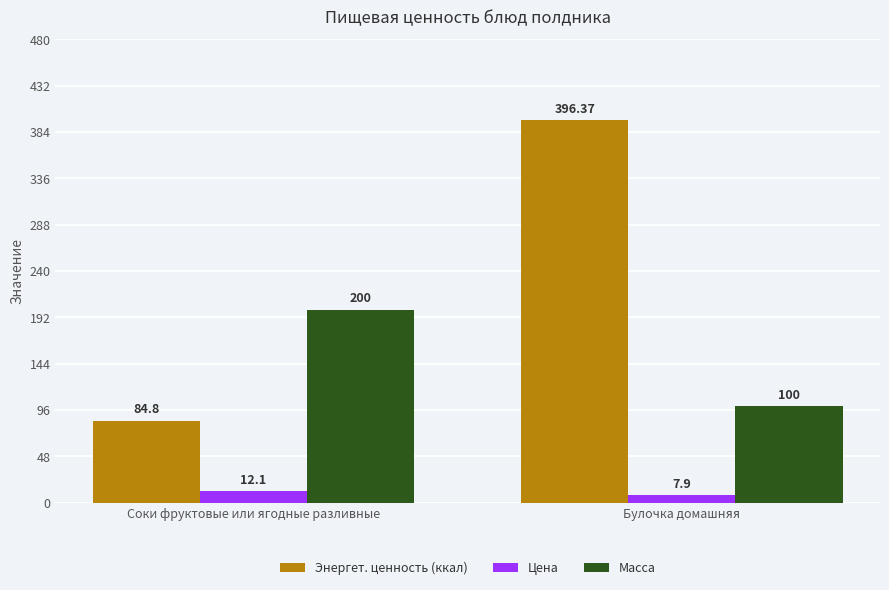

True or false: Масса has a value of 154.7 at Булочка домашняя.

False